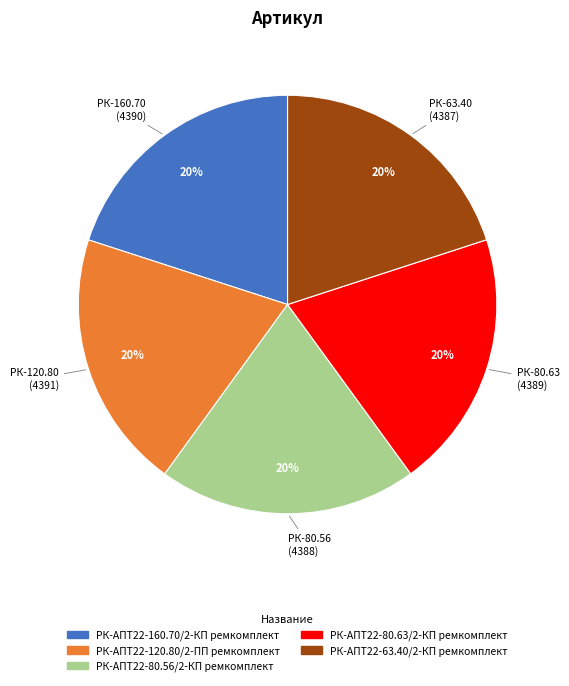

What percentage is the РК-АПТ22-160.70/2-КП ремкомплект slice, to the nearest percent?

20%